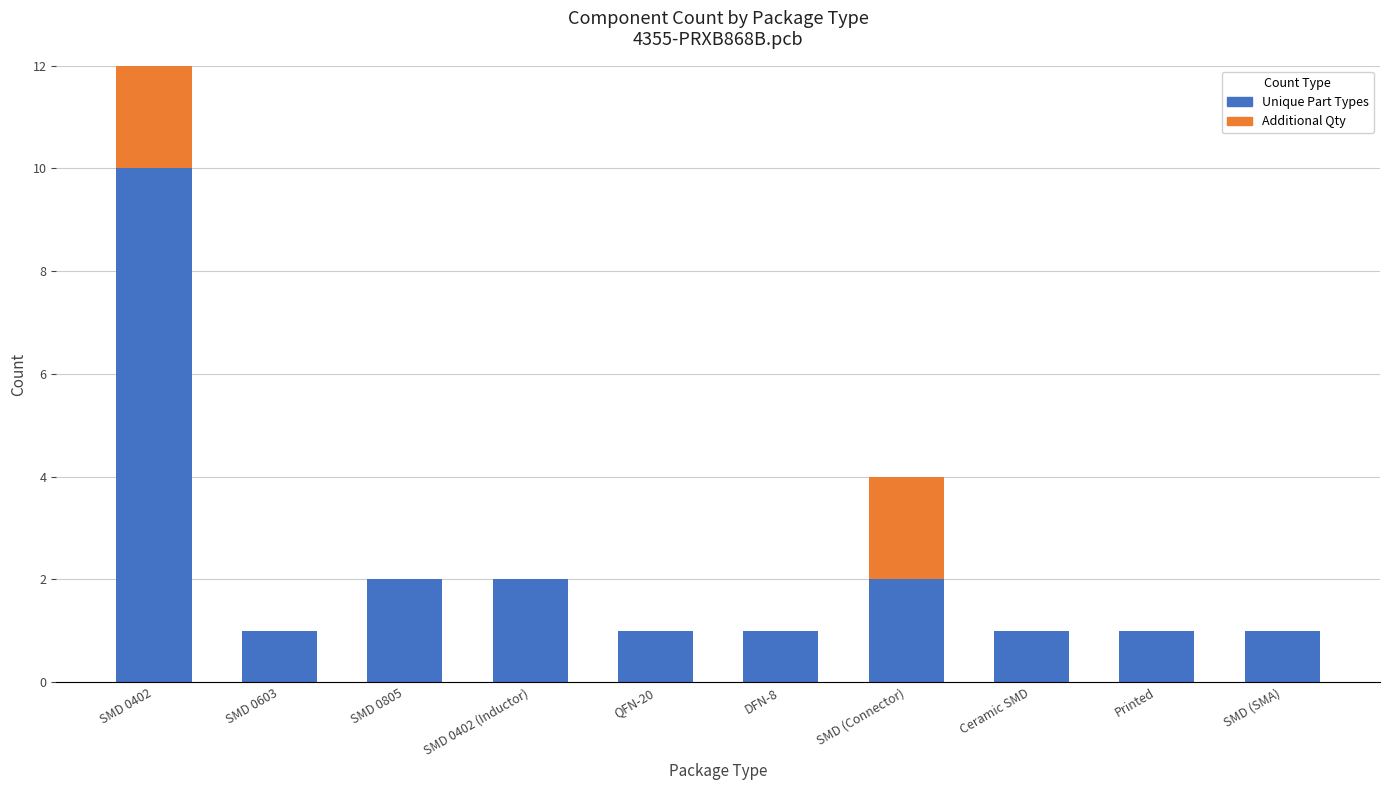

Which series has the widest spread of values?

Unique Part Types